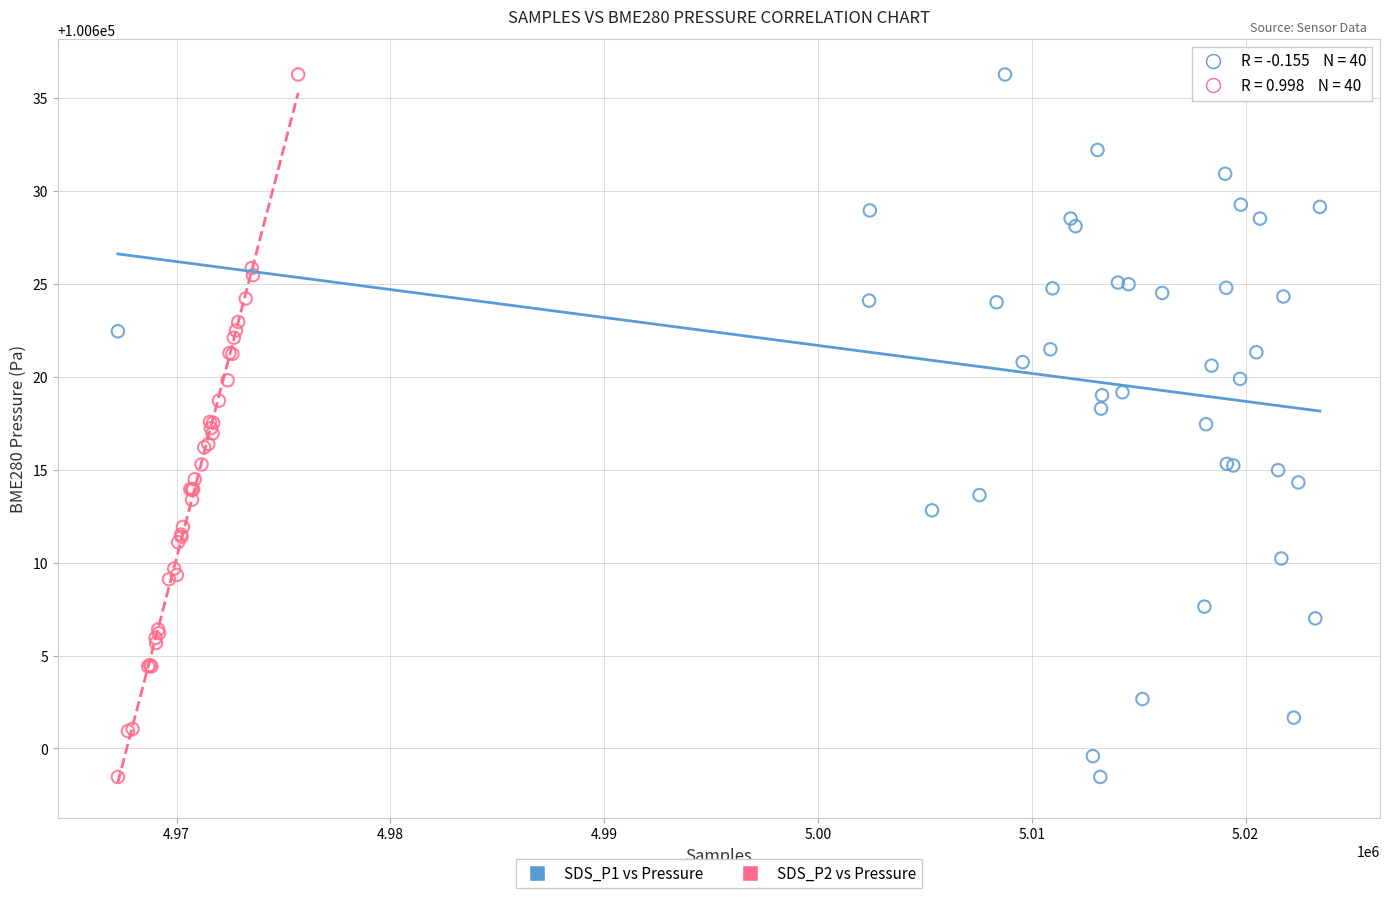

What are all the series names shown in the legend?

SDS_P1 vs Pressure, SDS_P2 vs Pressure